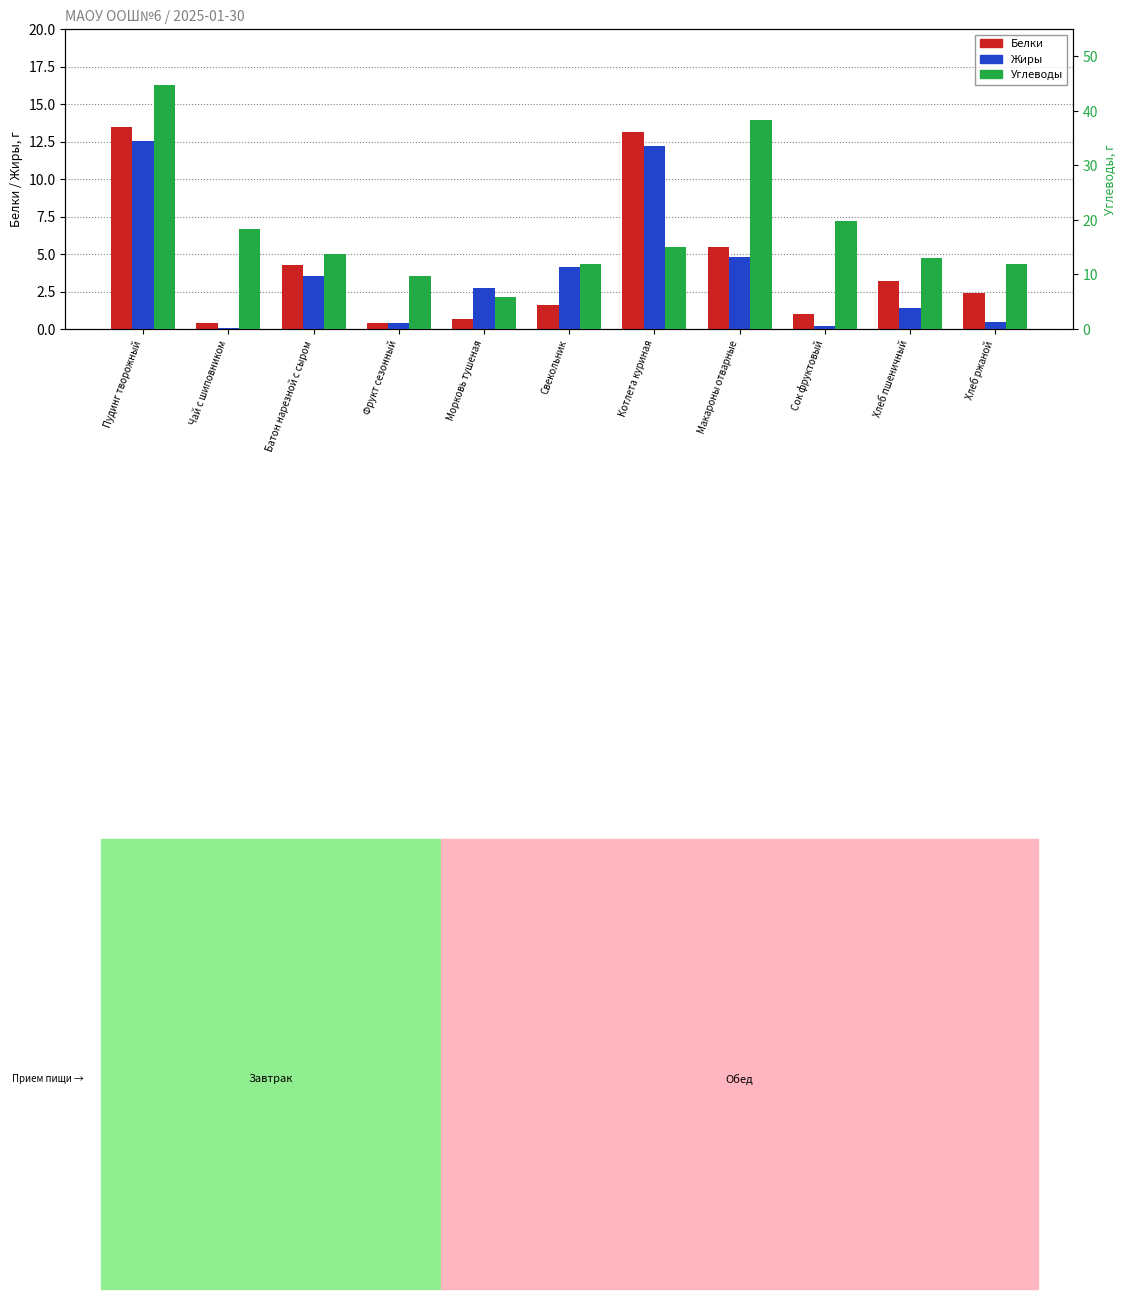

At how many categories does at least one series exceed 21?

2